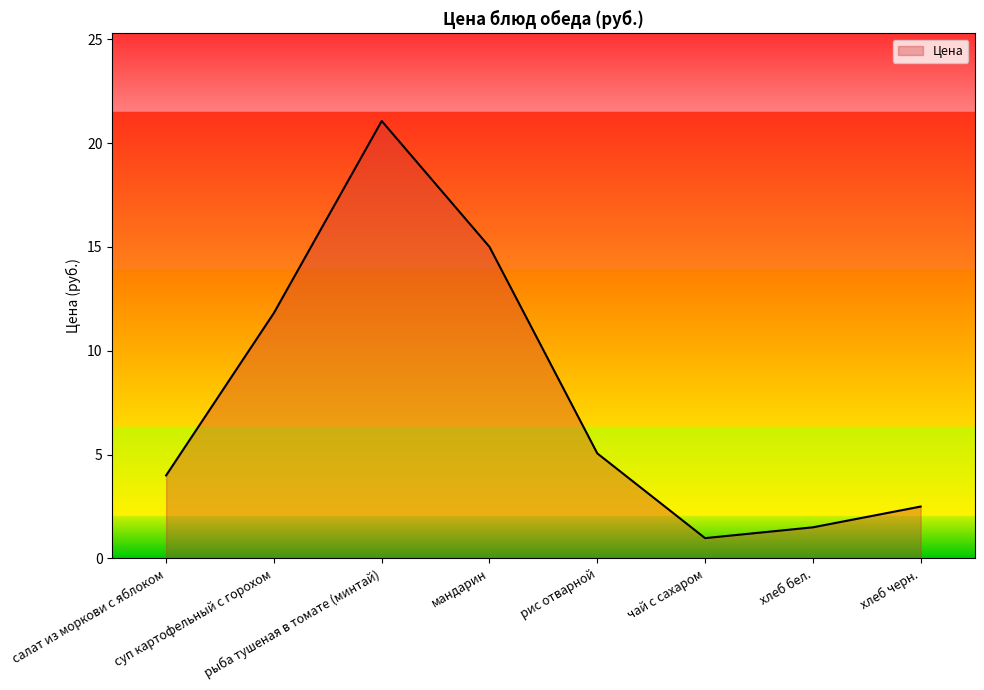

Approximately how many times larger is the value at хлеб бел. compared to рыба тушеная в томате (минтай)?

0.1